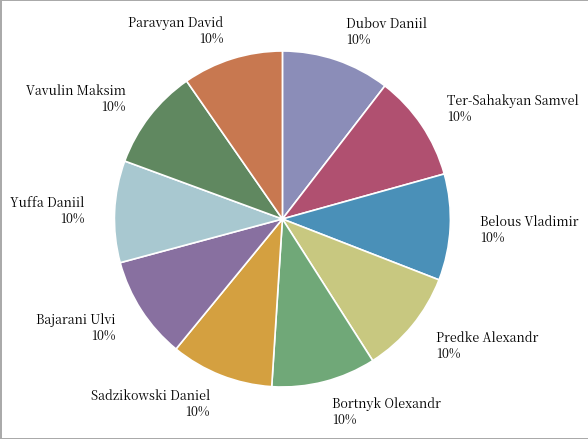

To the nearest percent, what portion does Belous Vladimir represent?

10%